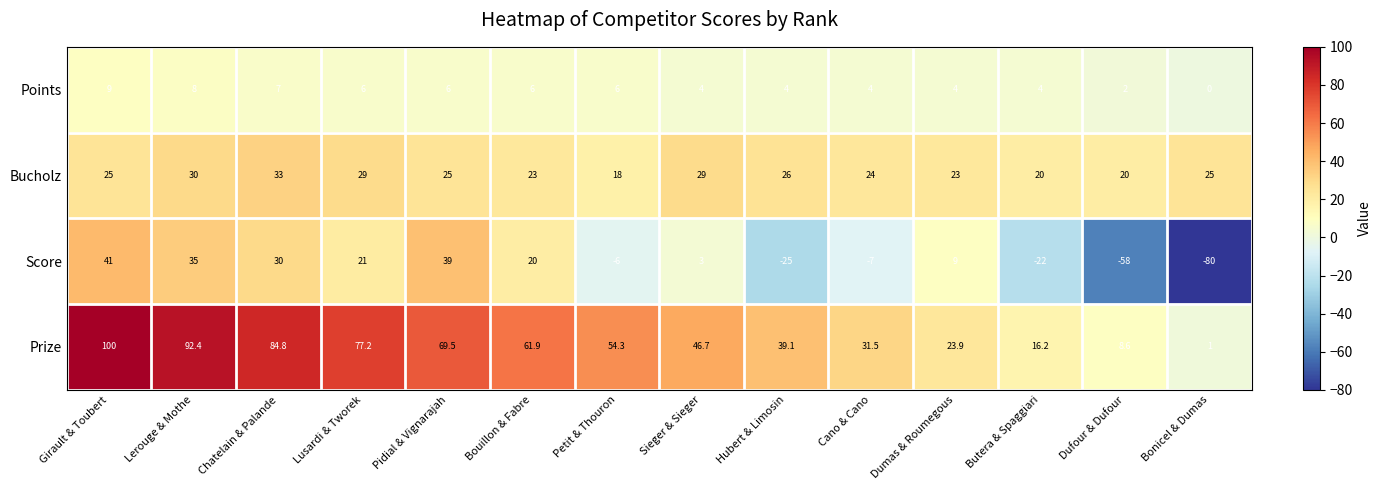

What is the total value across all series at Dumas & Roumegous?

59.9